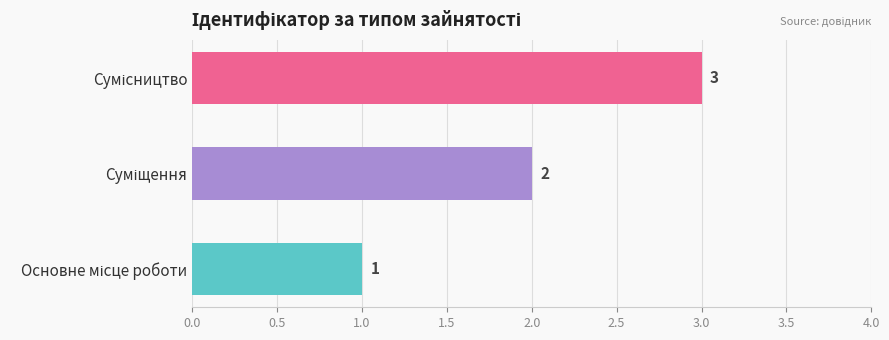

What is the difference between the maximum and minimum values?

2